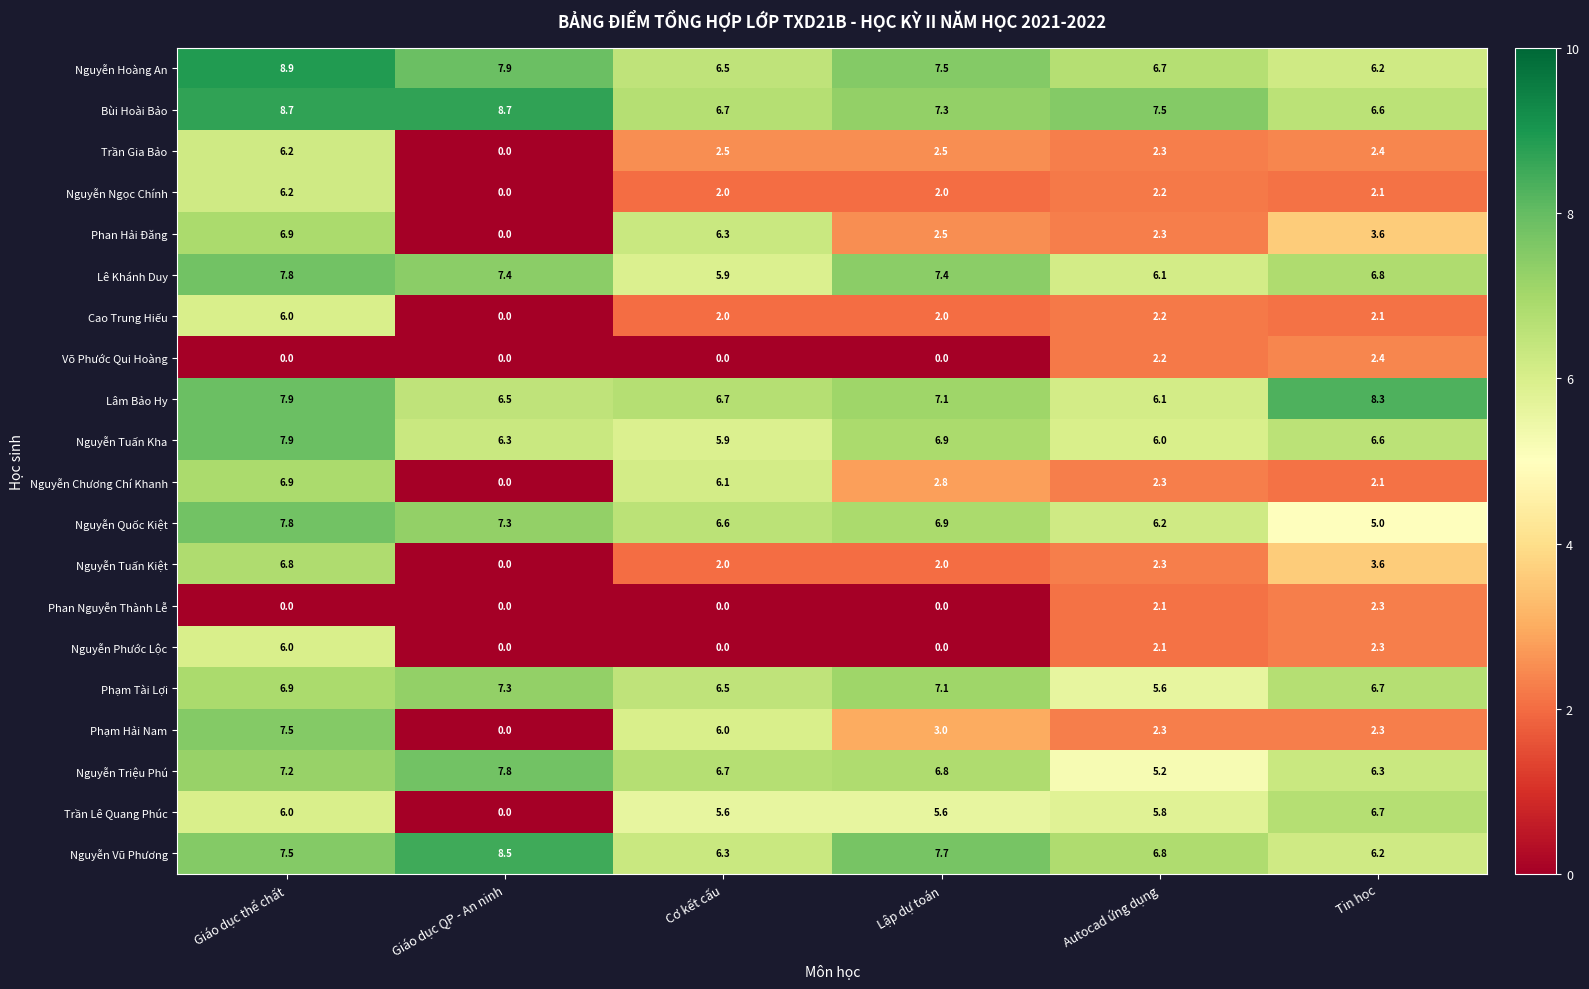

How many categories are shown in the chart?

6